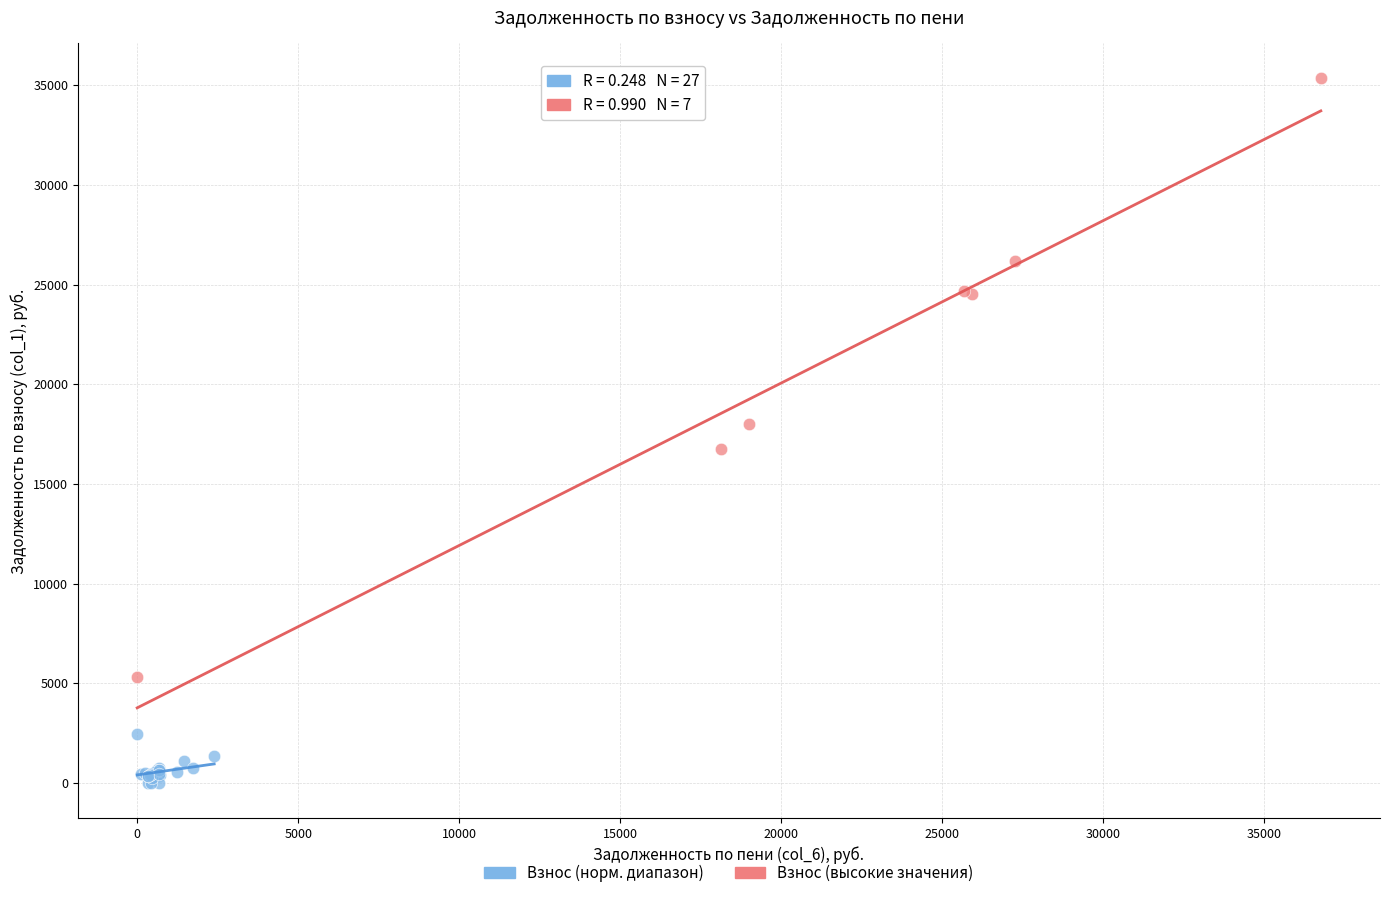

Which series has the largest Y range (max minus min)?

Взнос (высокие значения)